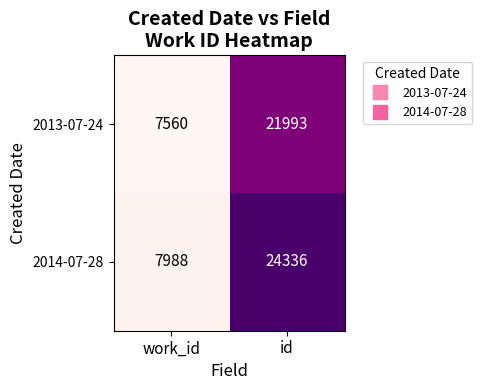

Rank the series at id from lowest to highest value.

2013-07-24, 2014-07-28